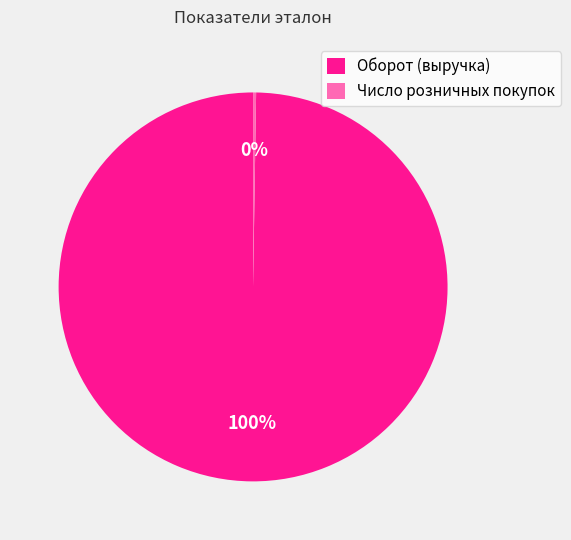

Is there any slice that represents more than half of the pie?

Yes